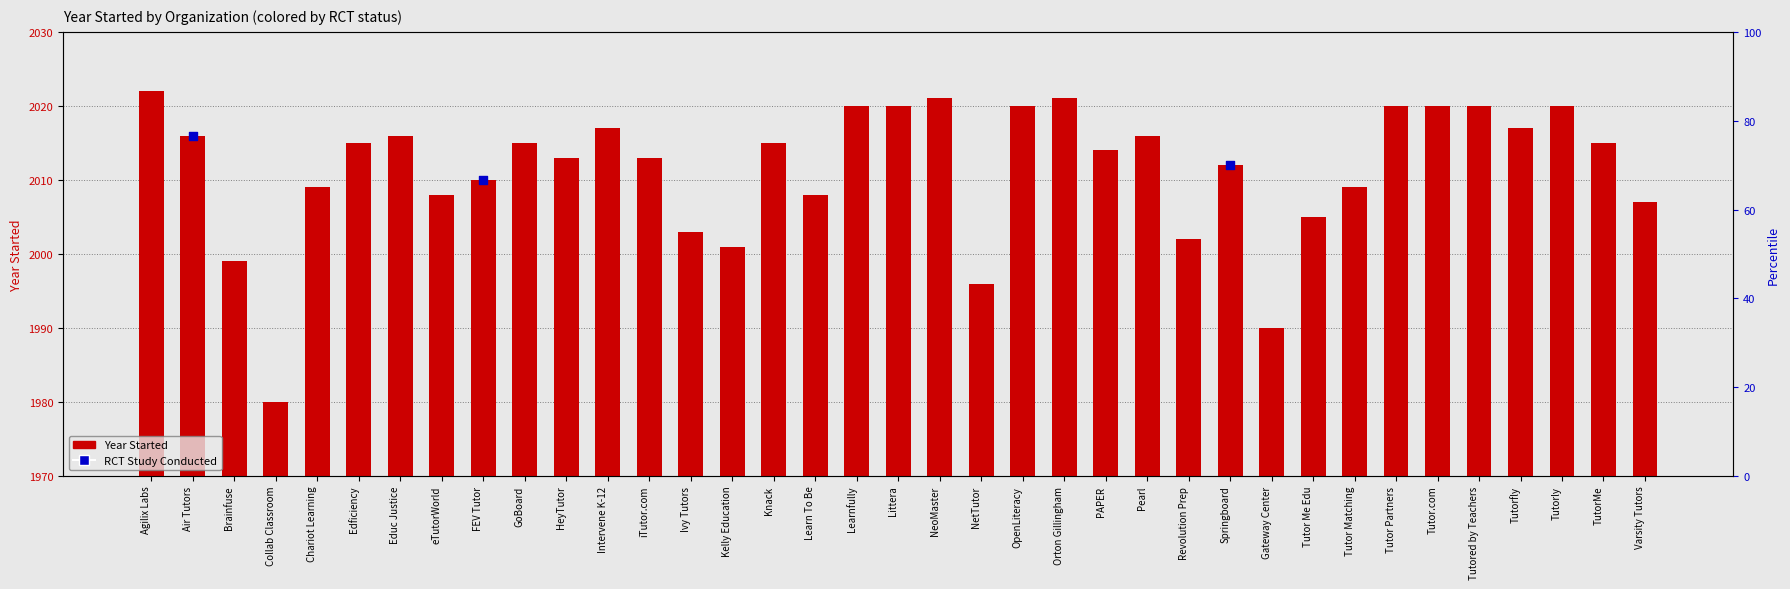

What is the change in value from Air Tutors to FEV Tutor?

-6